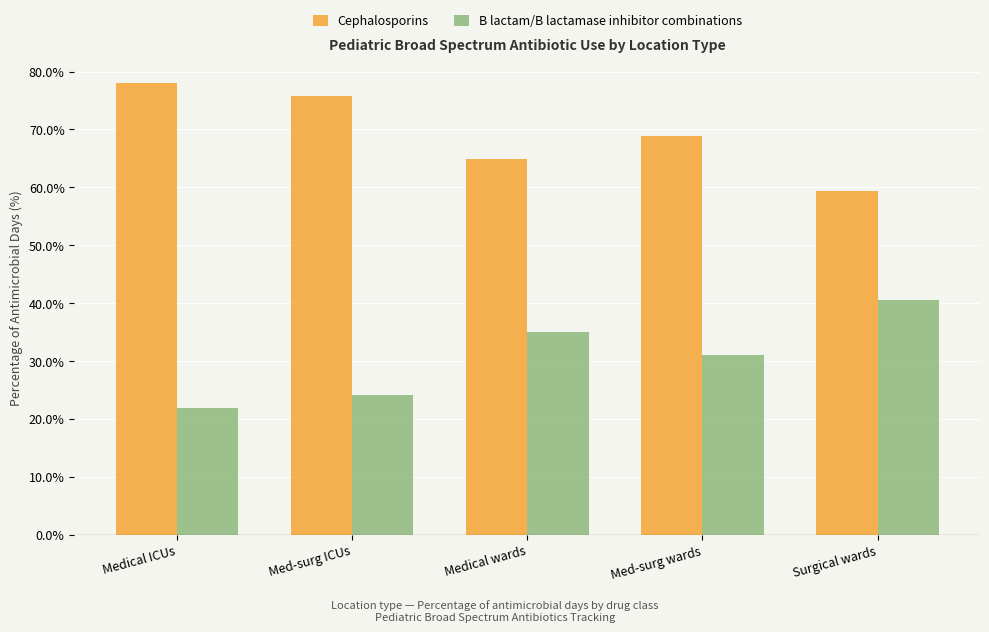

Where does the B lactam/B lactamase inhibitor combinations series first go above 31?

Medical wards